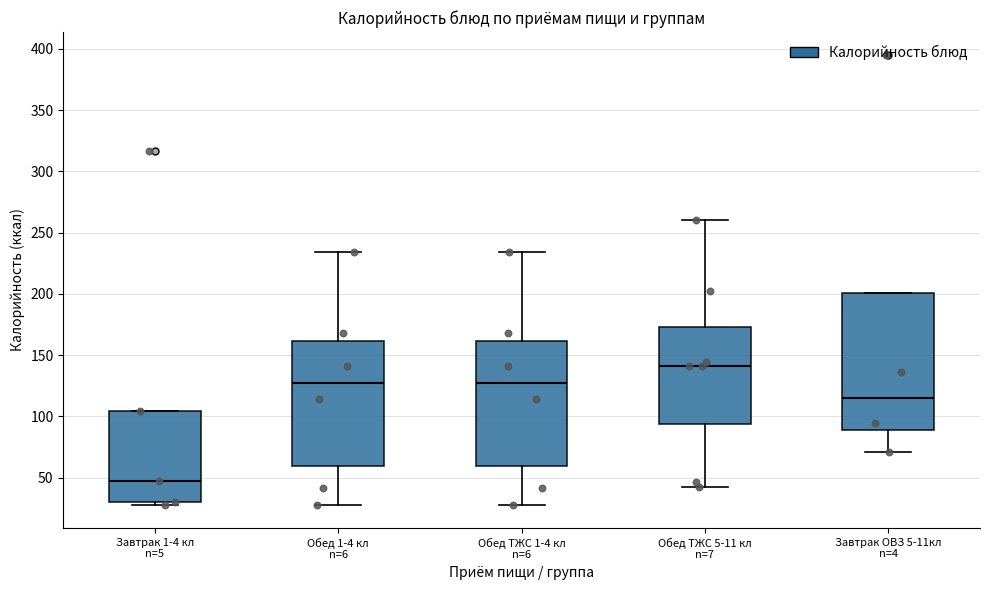

Which box is the tallest, from its lower edge to its upper edge?

Завтрак ОВЗ 5-11кл n=4